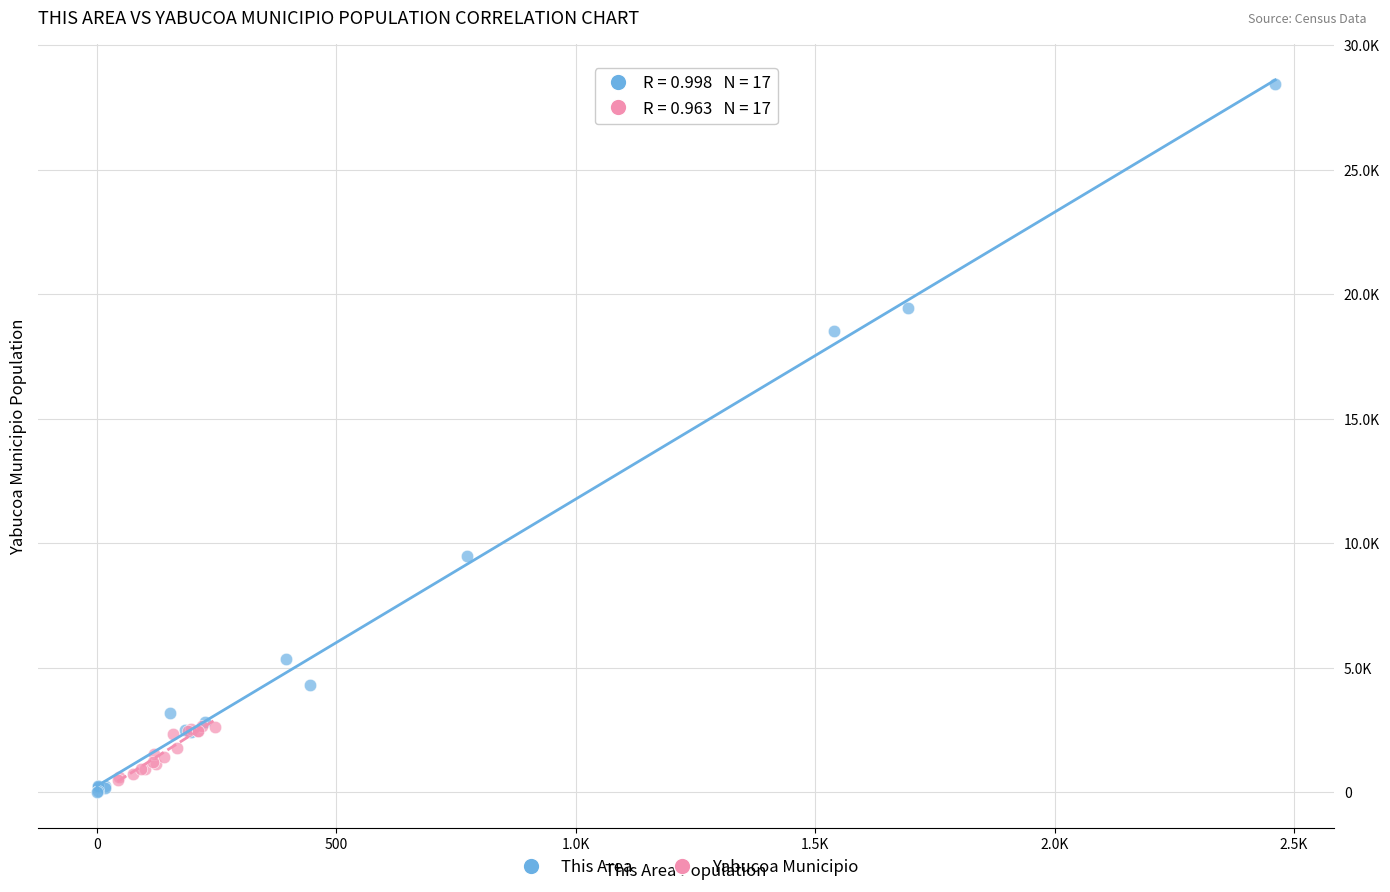

Which series contains the highest Y value?

This Area